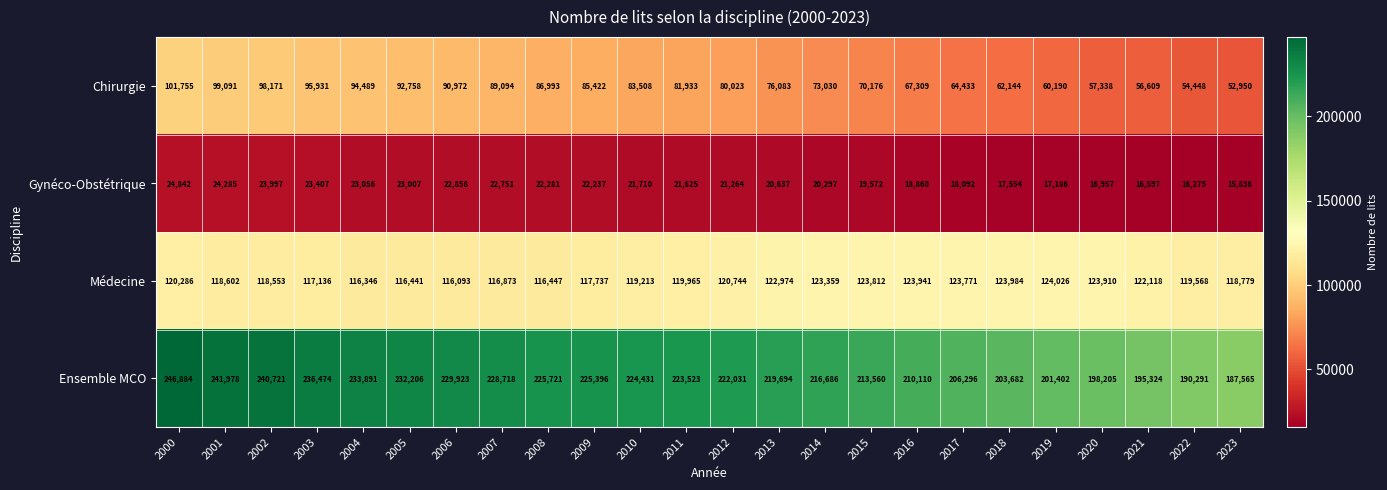

List the series in order of their peak value, lowest first.

Gynéco-Obstétrique, Chirurgie, Médecine, Ensemble MCO